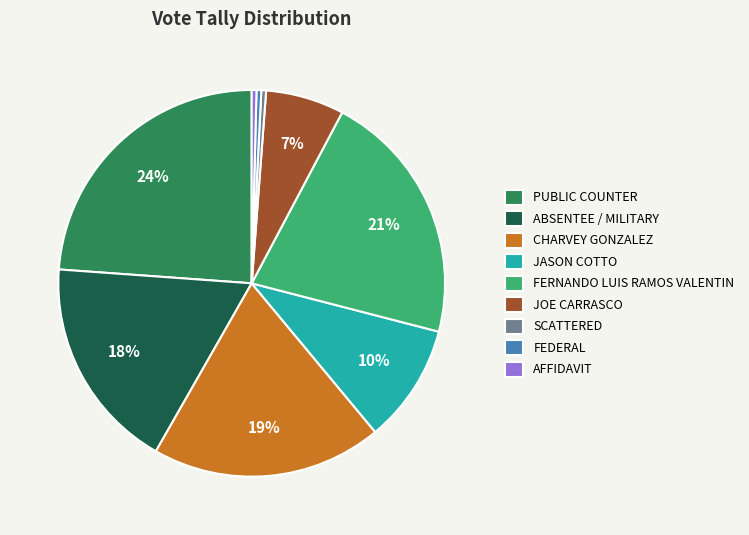

To the nearest percent, what portion does ABSENTEE / MILITARY represent?

18%